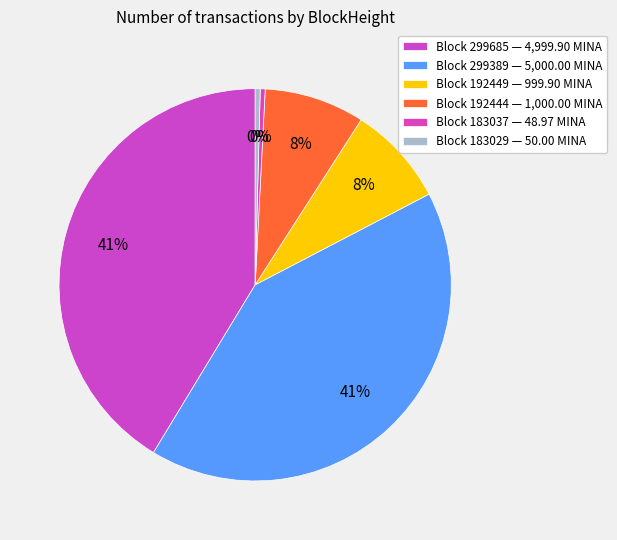

Is there a majority slice in this chart?

No